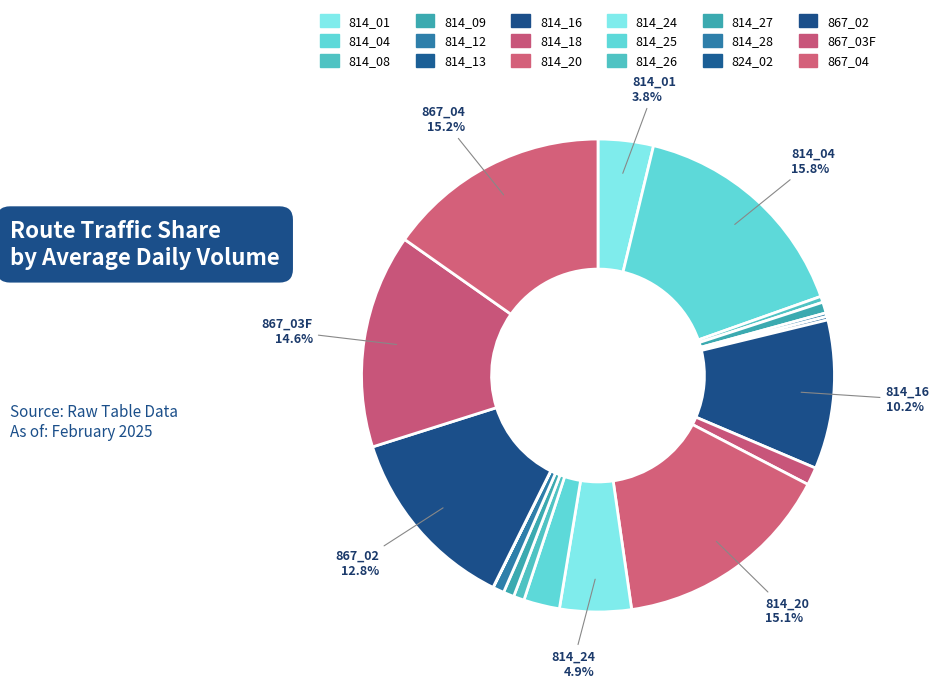

Combined, do 814_20 and 814_26 account for over 50%?

No